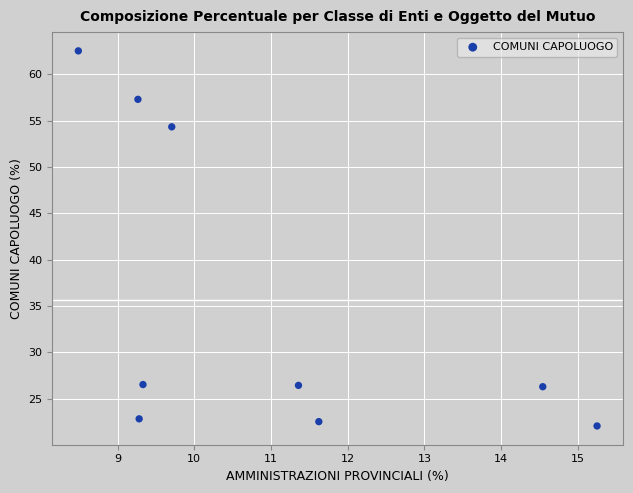

What Y value in the scatter plot is closest to 42?

54.3